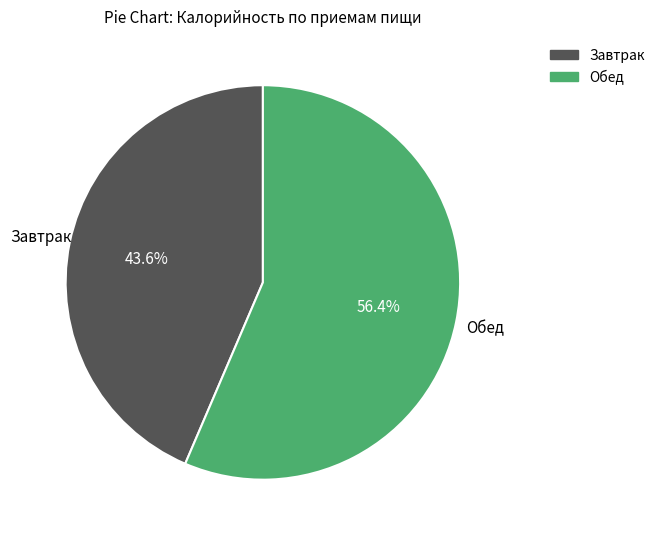

Is there any slice that represents more than half of the pie?

Yes